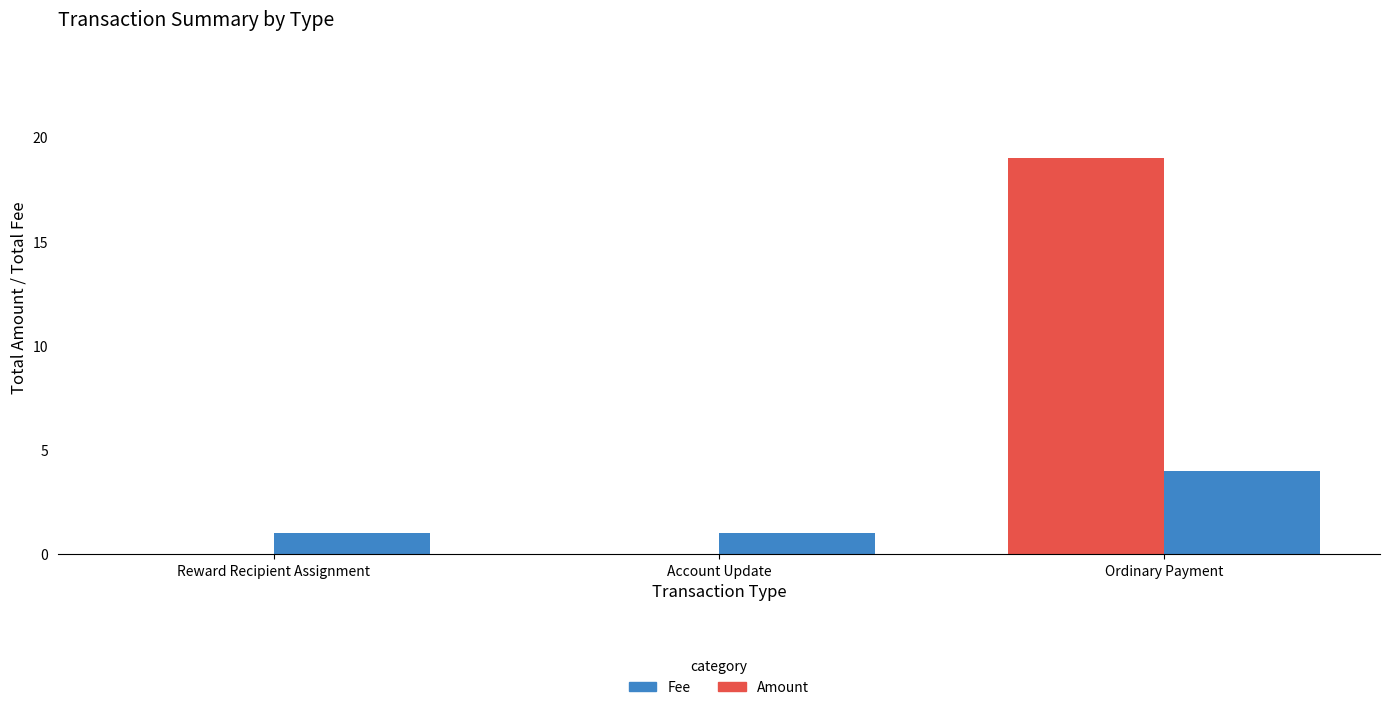

The value of Fee at Ordinary Payment is 4. True or false?

True